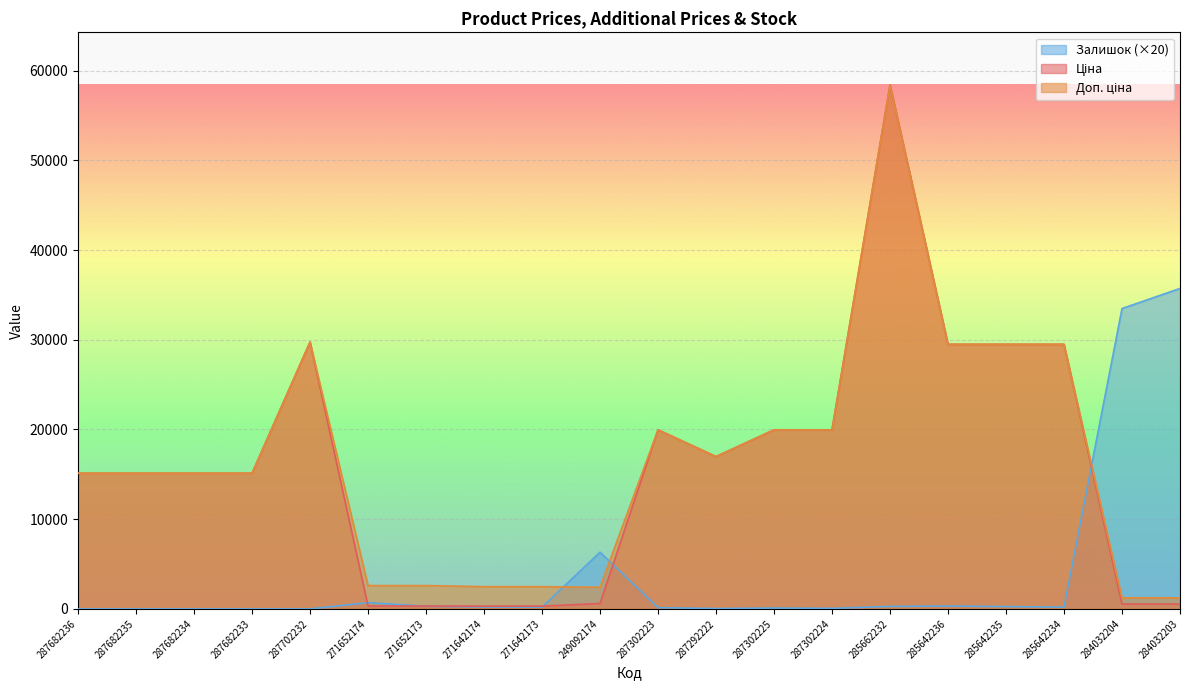

After their last crossing, which series has the higher values: Ціна or Залишок?

Залишок